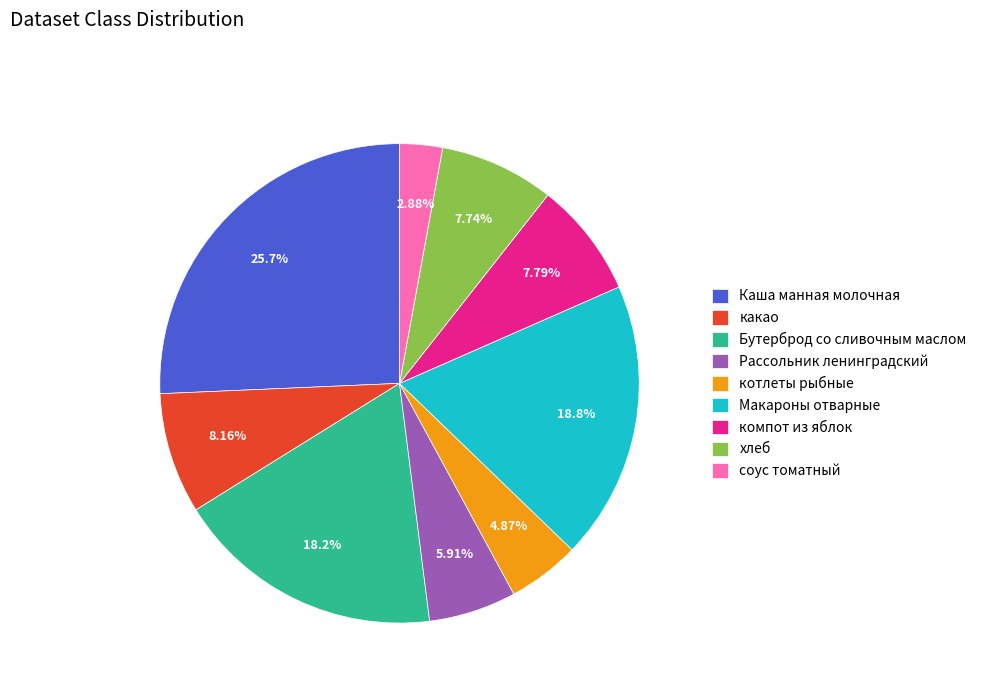

What is the largest slice in the pie chart?

Каша манная молочная